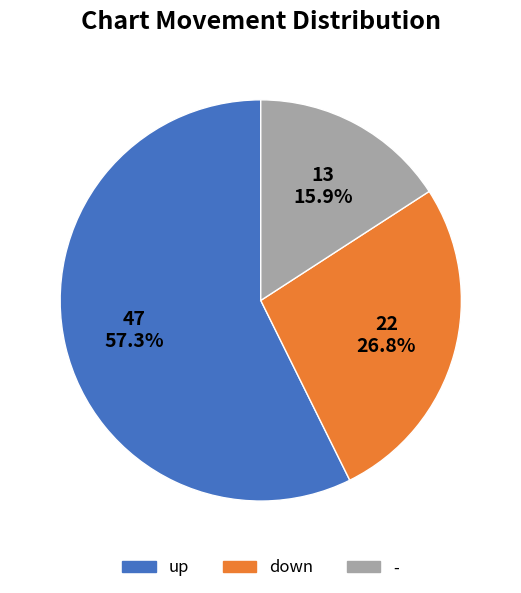

Which slice is the smallest?

-